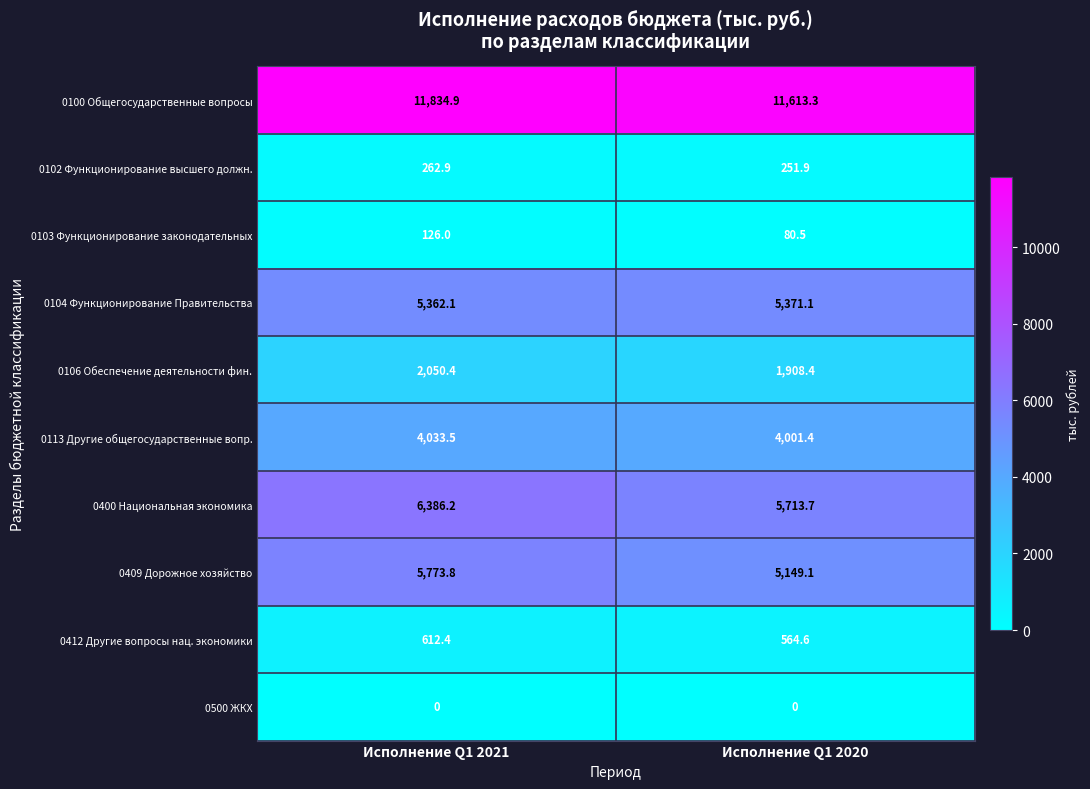

What is the difference between the highest and lowest values at Исполнение Q1 2021?

11834.9